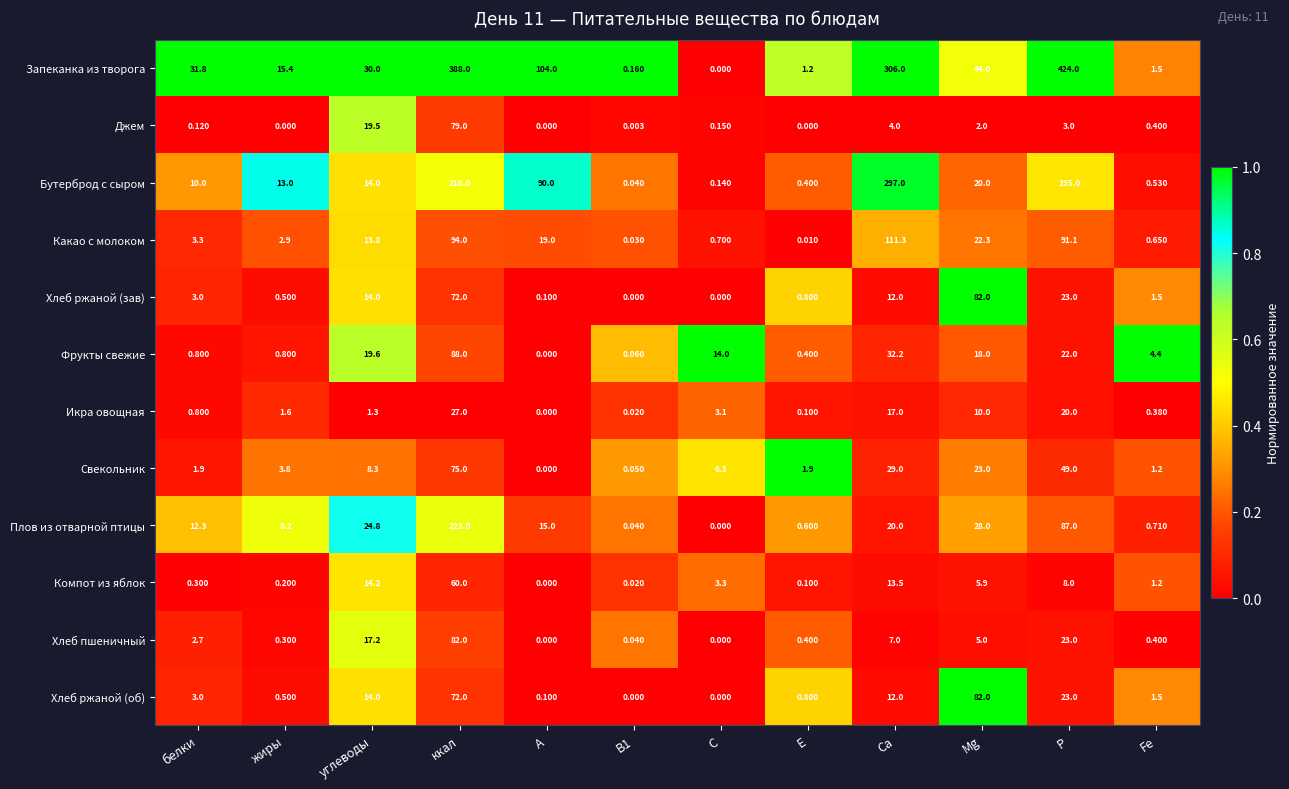

Is the value of Бутерброд с сыром at Mg greater than the value of Свекольник at Fe?

Yes